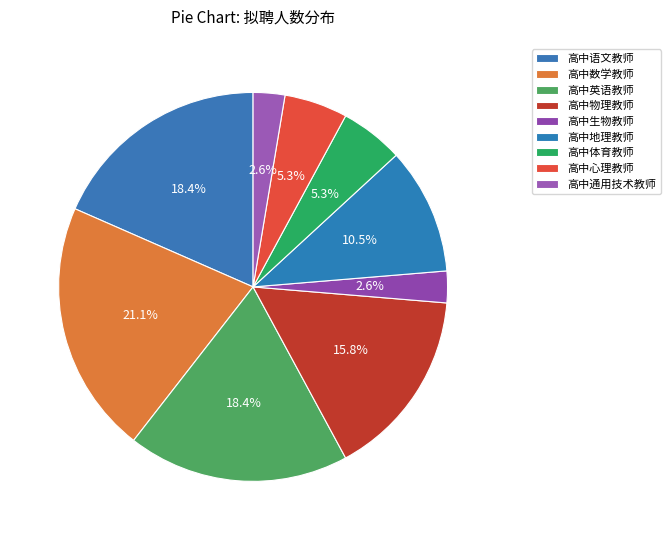

Combined, do 高中生物教师 and 高中通用技术教师 account for over 50%?

No